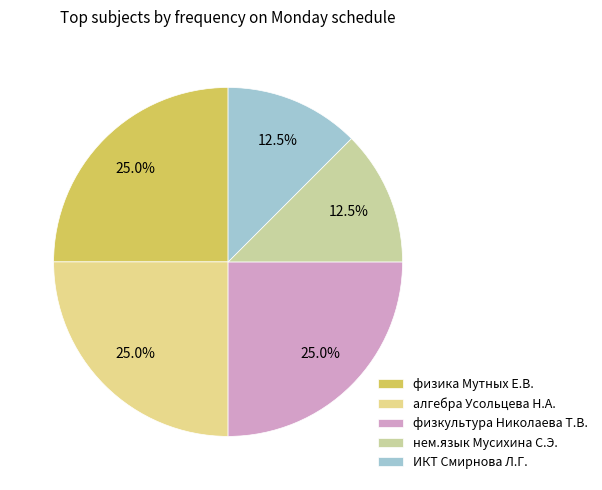

What is the smallest slice in the pie chart?

нем.язык Мусихина С.Э.